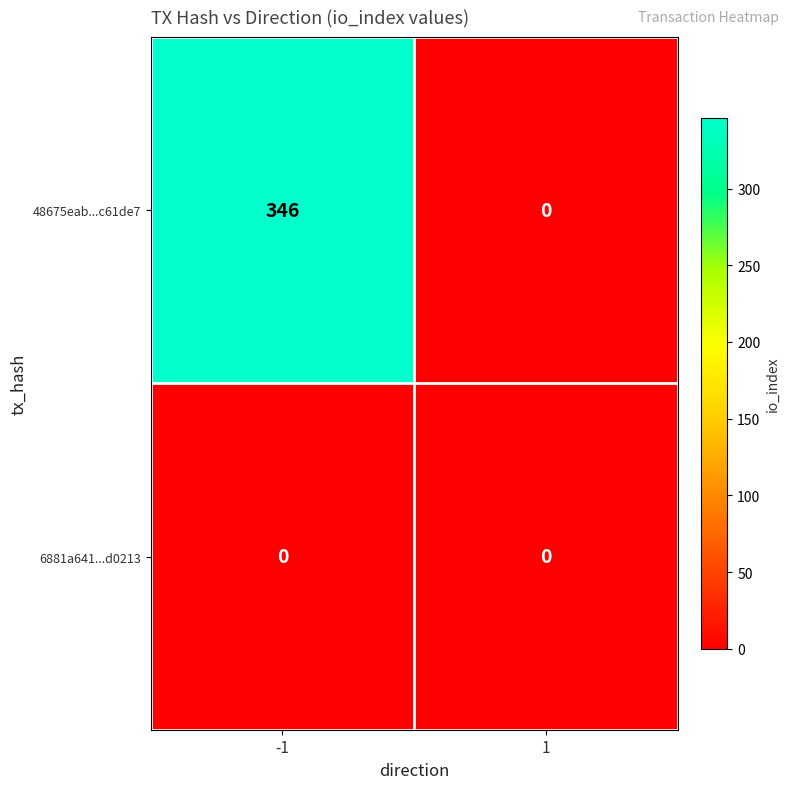

List the series in order of their peak value, lowest first.

6881a641...d0213, 48675eab...c61de7